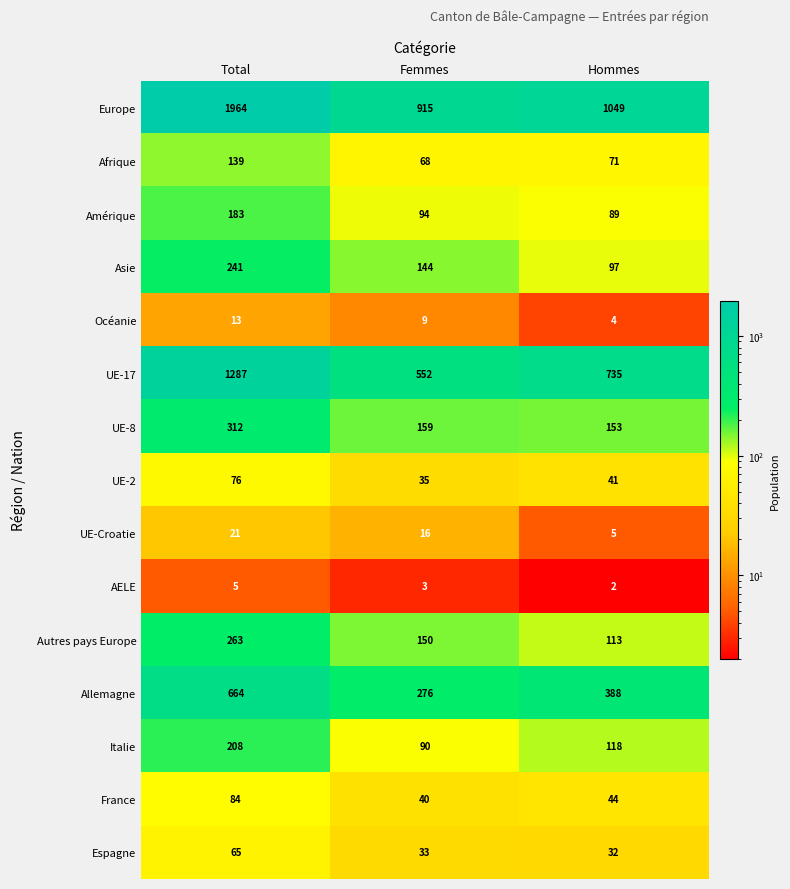

Which label corresponds to the largest value in the chart?

Total